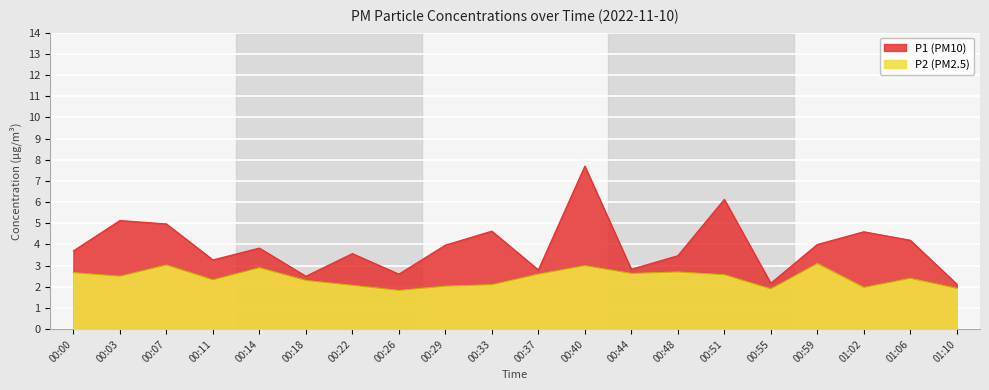

What is the value of the P2 point at the 3rd from the left?

3.0